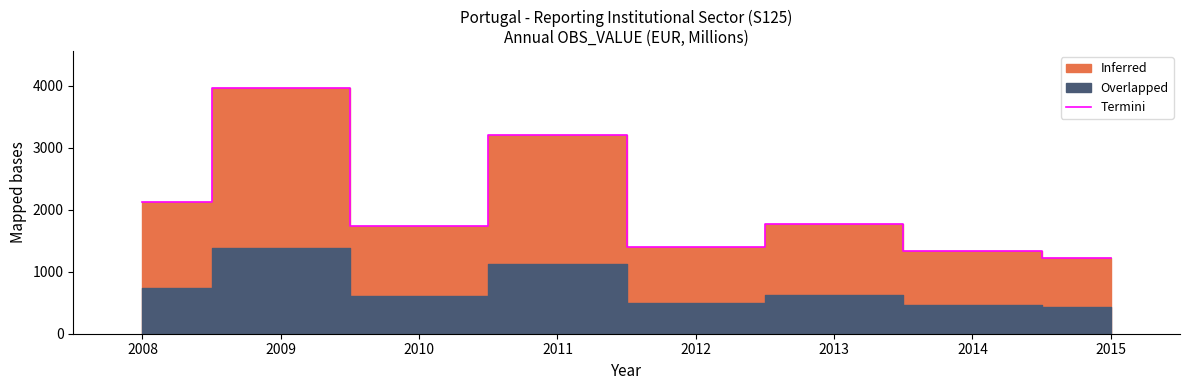

List the labels in order of value, largest first.

2009, 2011, 2008, 2013, 2010, 2012, 2014, 2015